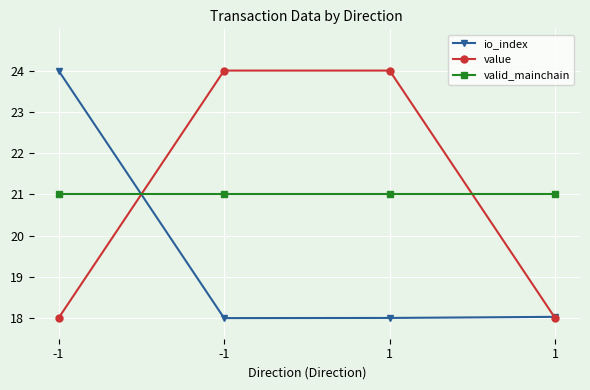

Count the number of data series in this chart.

3